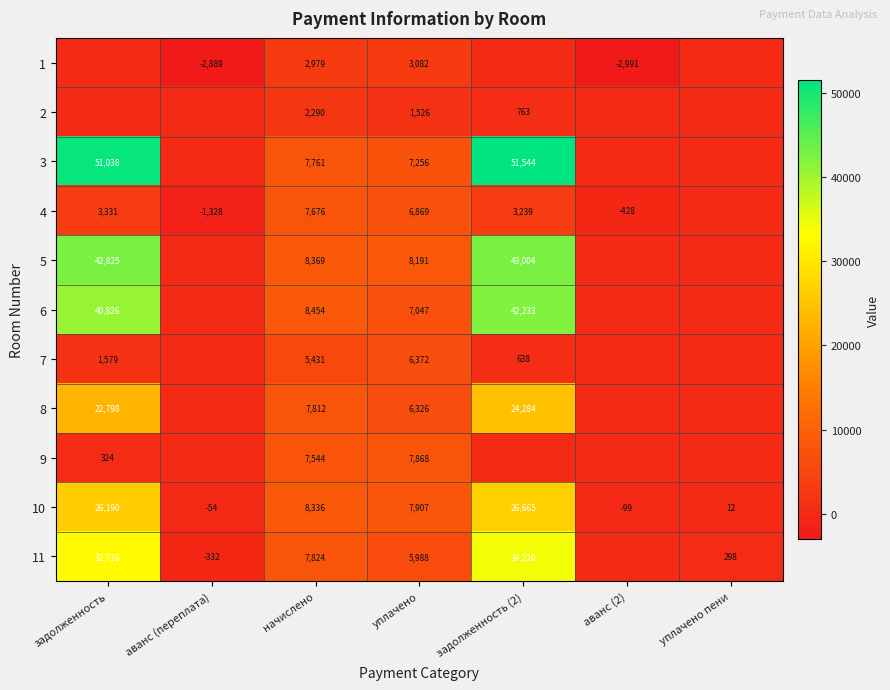

At which category is the sum across all series the highest?

задолженность (2)